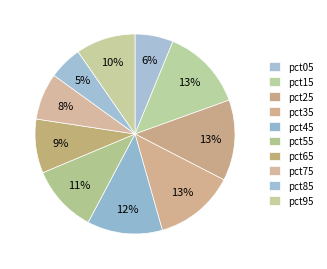

How many segments does this pie chart have?

10